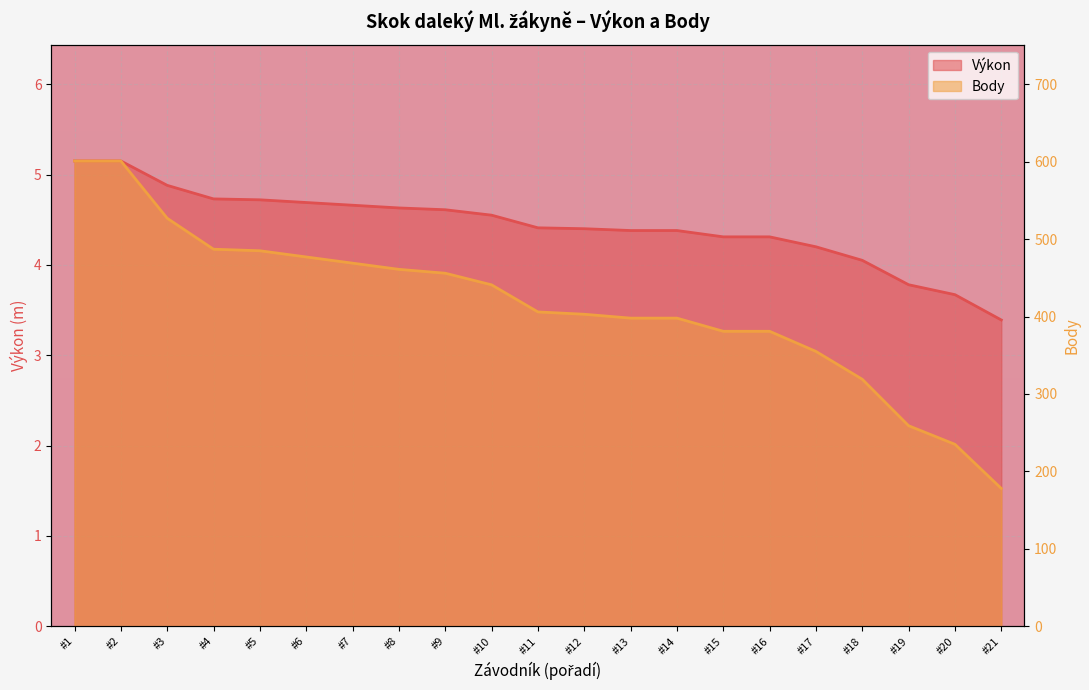

Reading left to right, extract all data points from this chart.

Výkon: 5.2	5.2	4.9	4.7	4.7	4.7	4.7	4.6	4.6	4.5	4.4	4.4	4.4	4.4	4.3	4.3	4.2	4.0	3.8	3.7	3.4
Body: 601.0	601.0	527.0	487.0	485.0	477.0	469.0	461.0	456.0	441.0	406.0	403.0	398.0	398.0	381.0	381.0	355.0	319.0	259.0	235.0	178.0